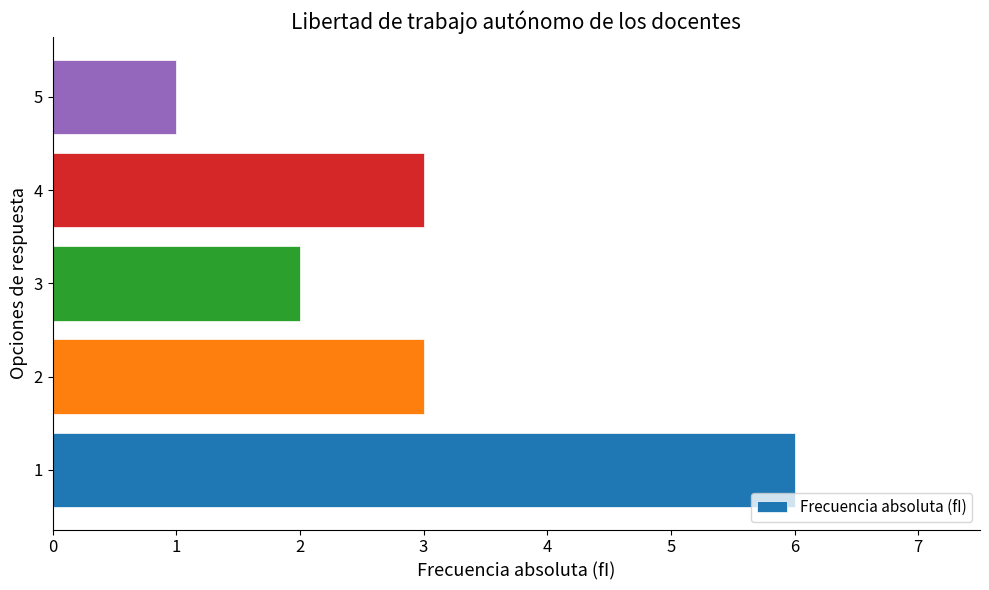

What is the maximum value shown in the chart?

6